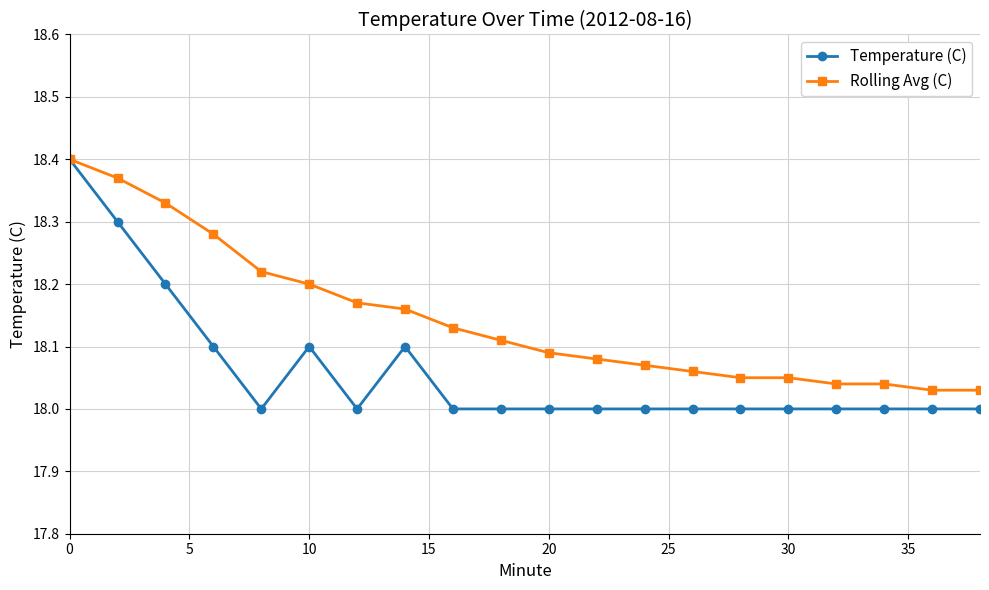

Rank the series by their average value, from highest to lowest.

Rolling Avg (C), Temperature (C)